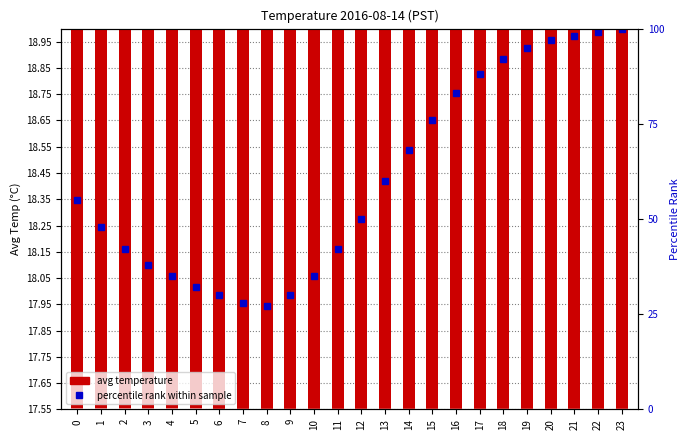

Is it true that avg temperature equals 17.8 at 2?

True